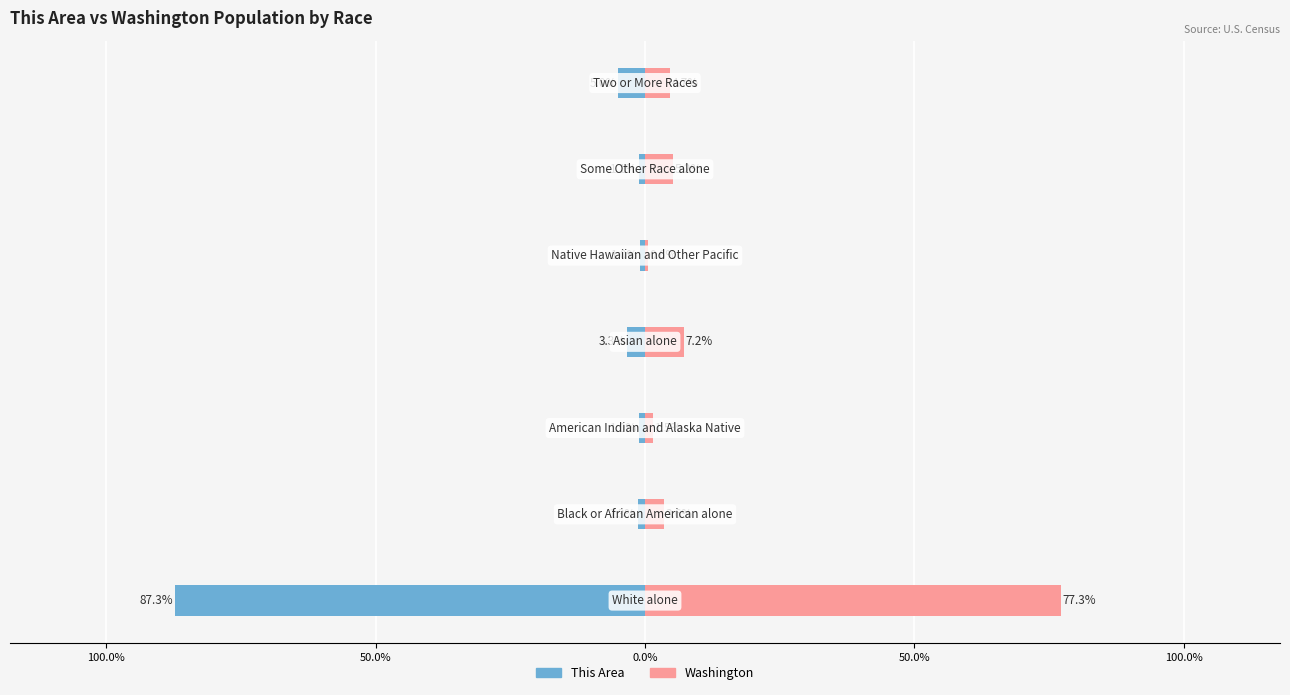

At how many categories does at least one series exceed 47?

1